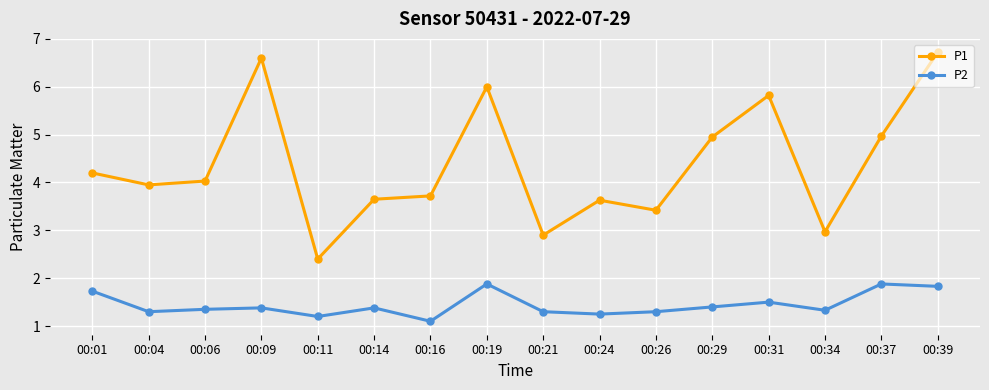

The P2 series shows 0.6 at 00:01. True or false?

False